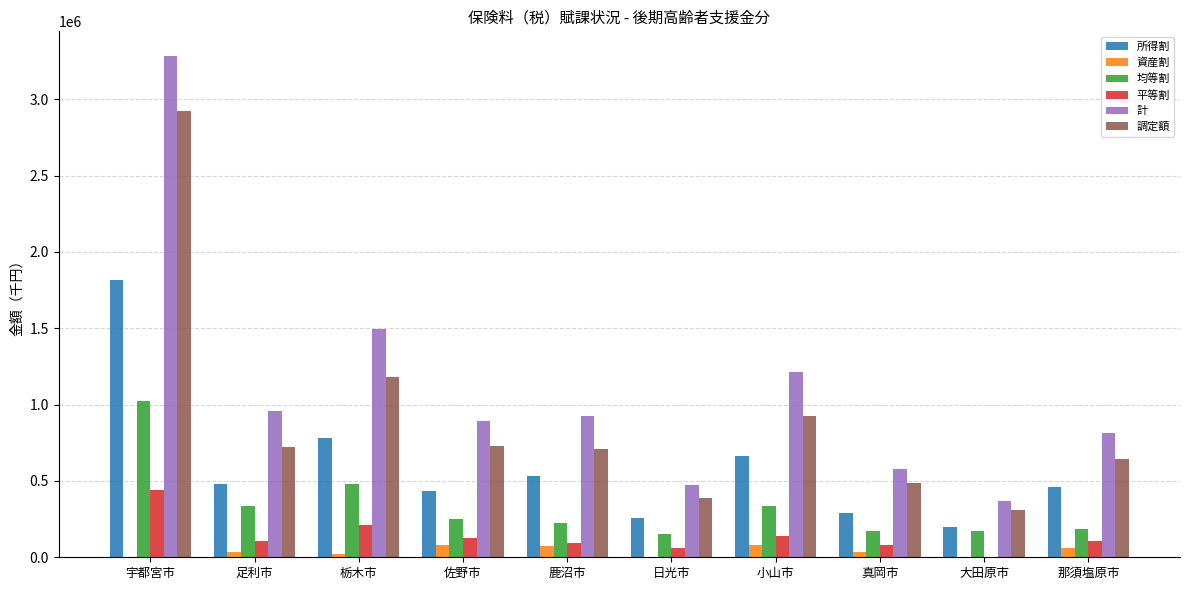

True or false: 計 has a value of 641901 at 日光市.

False